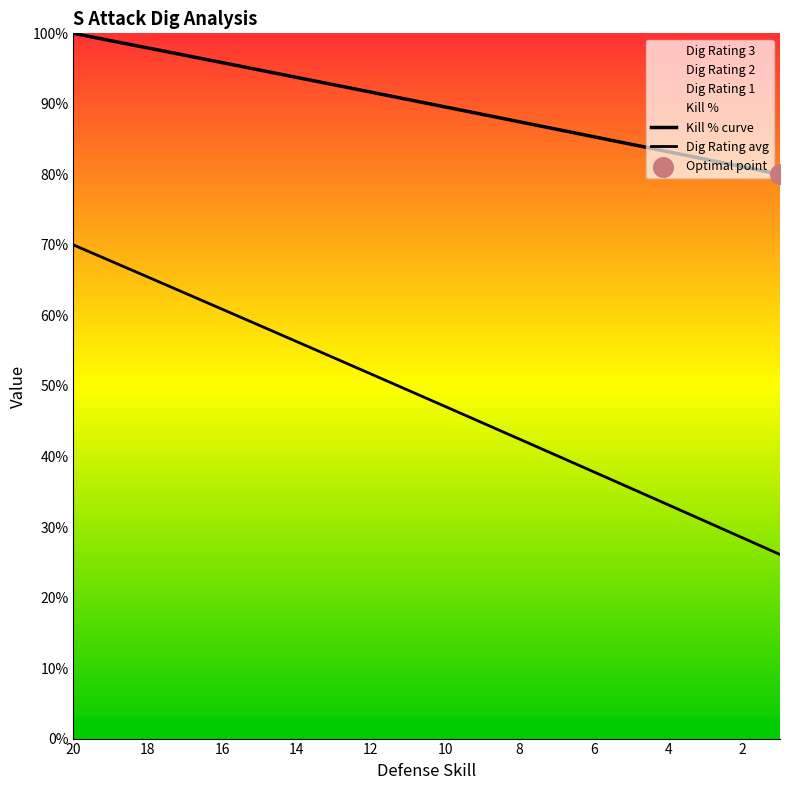

At how many categories does at least one series exceed 67?

20